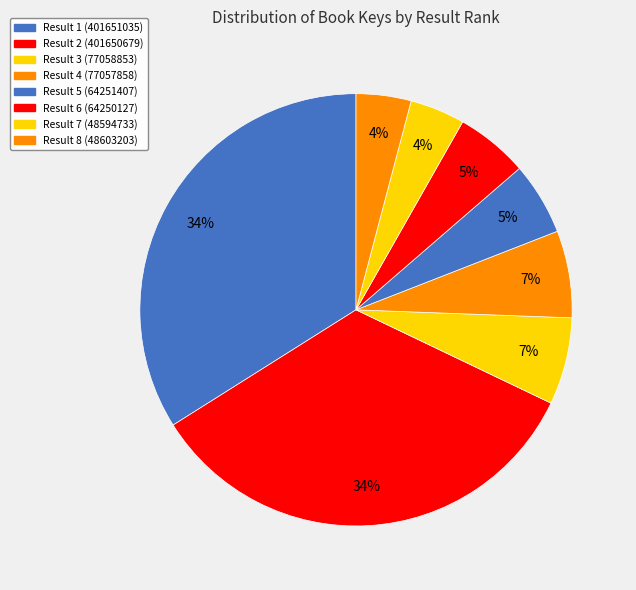

To the nearest percent, what is the difference between the largest and smallest slice percentages?

30%